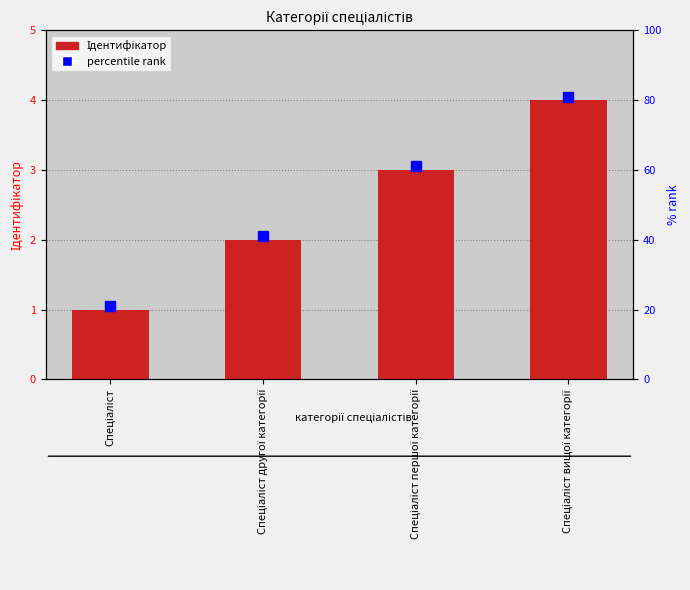

Approximately how many times larger is the value at Спеціаліст вищої категорії compared to Спеціаліст?

4.0